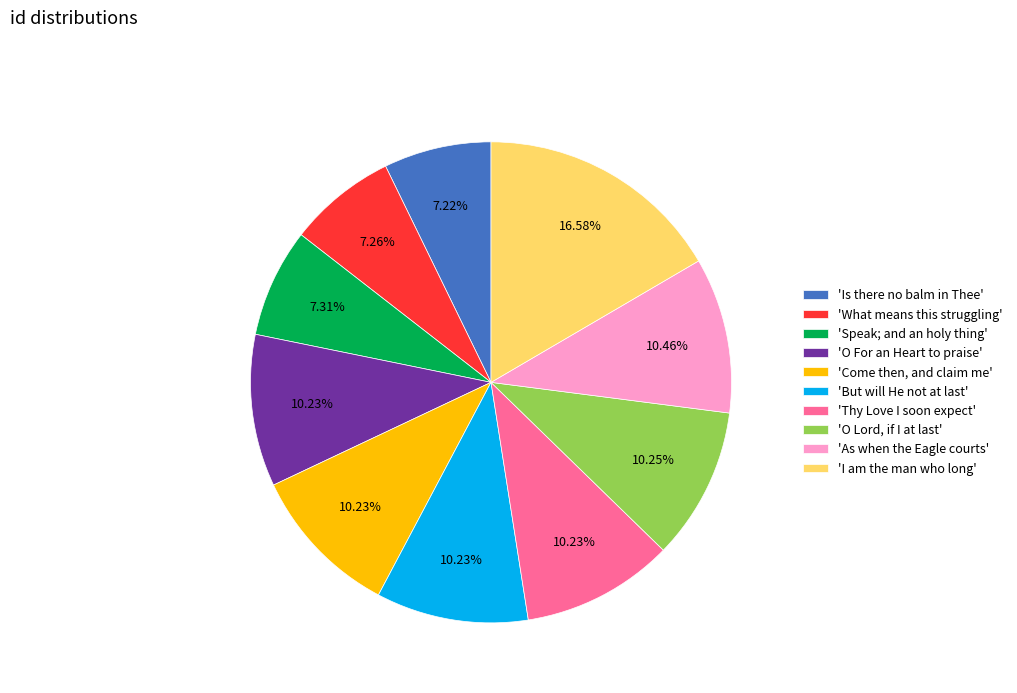

Which slice is the largest?

'I am the man who long'